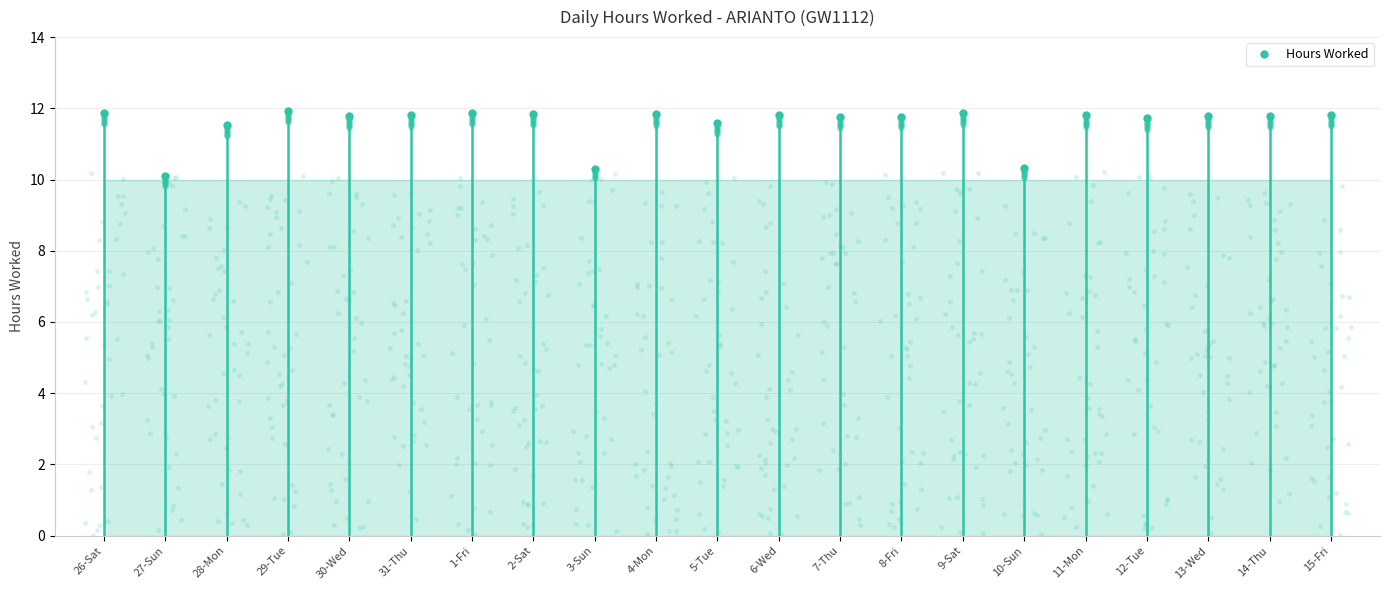

How many values are below 11?

3